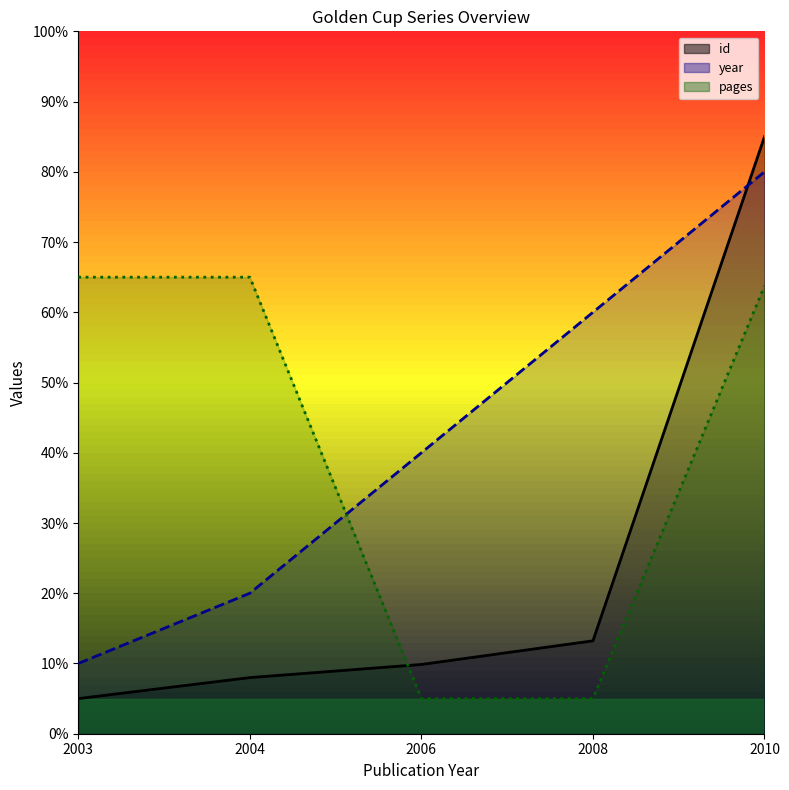

What value does the year series have at 2008?

60.0